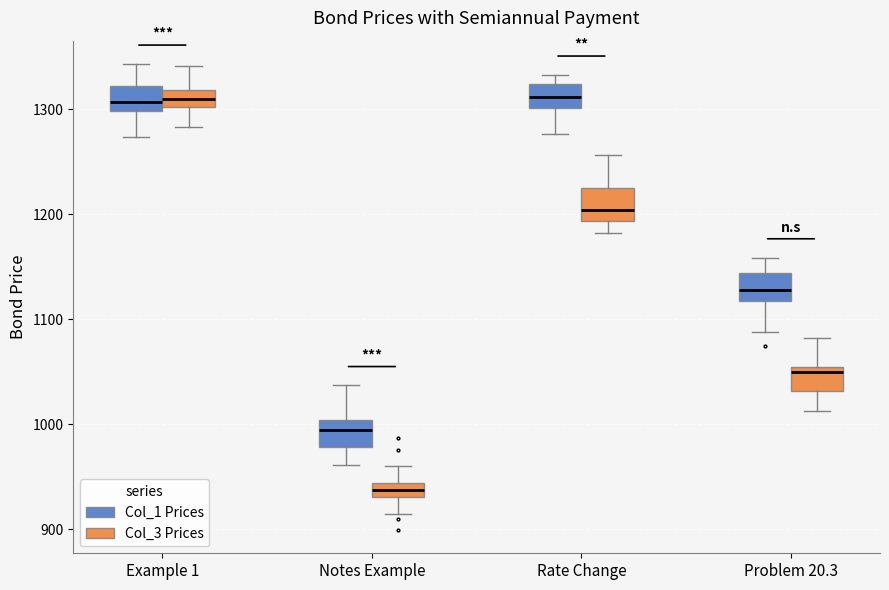

Where is the lower edge of the box for Problem 20.3 (Col_3 Prices) on the y-axis? The values are not printed on the chart, so give them approximately, as read against the axis.

1030